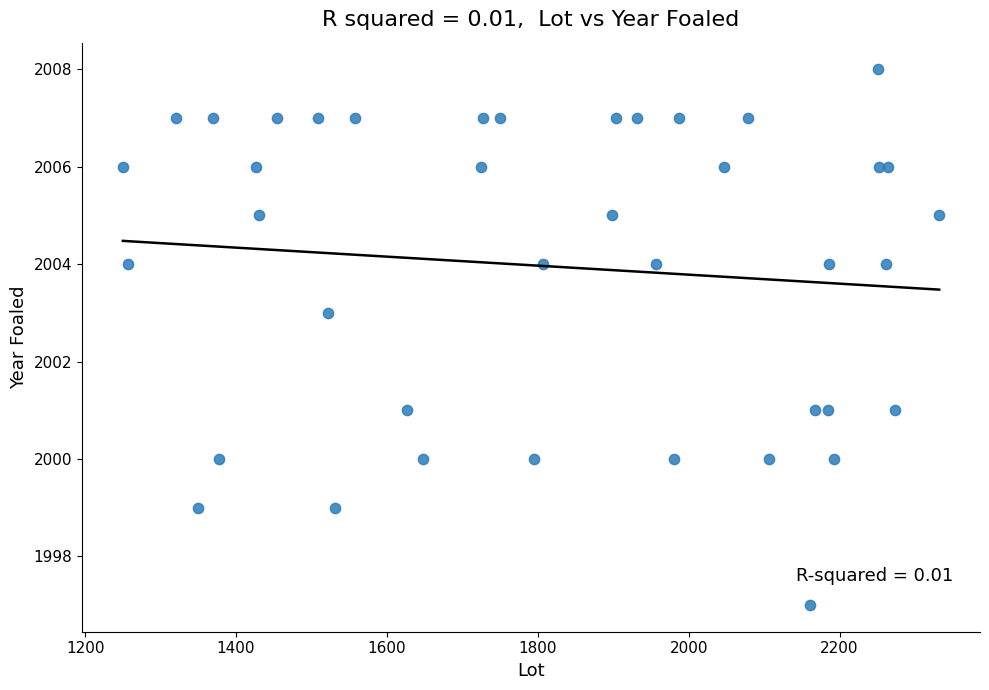

What is the range of Y values (max minus min)?

11